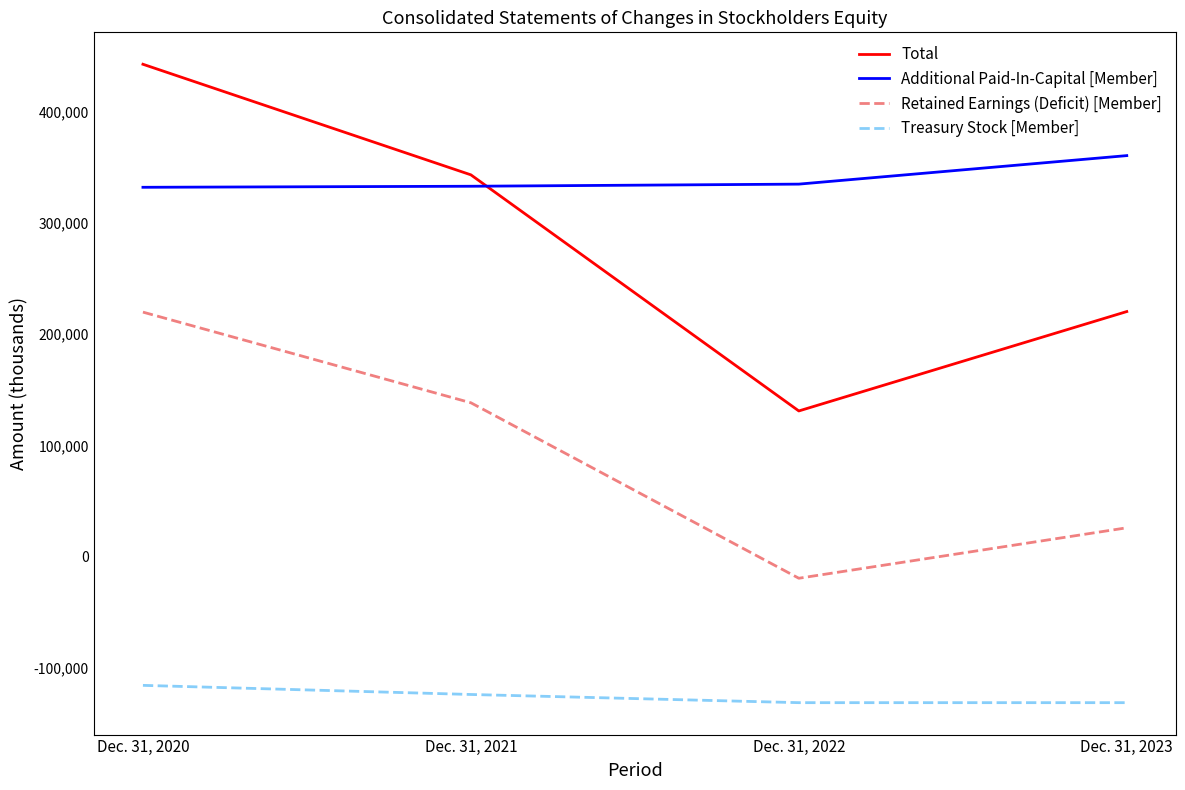

Rank the series at Dec. 31, 2020 from lowest to highest value.

Treasury Stock [Member], Retained Earnings (Deficit) [Member], Additional Paid-In-Capital [Member], Total